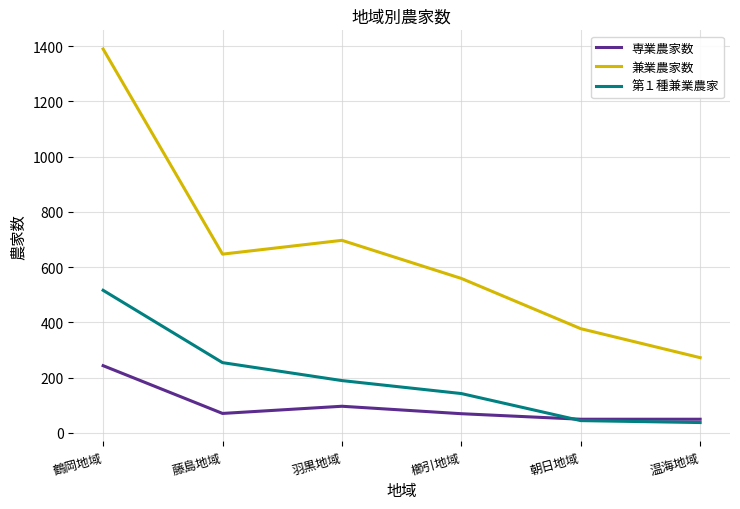

What is the approximate value of 兼業農家数 at 鶴岡地域?

1390